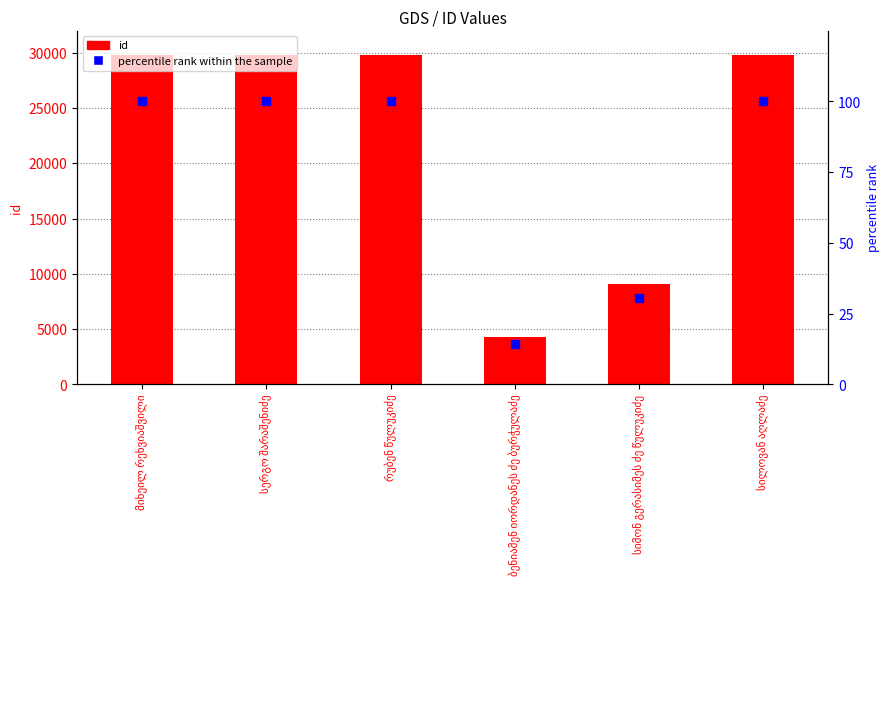

Which series has the largest total across all categories?

id